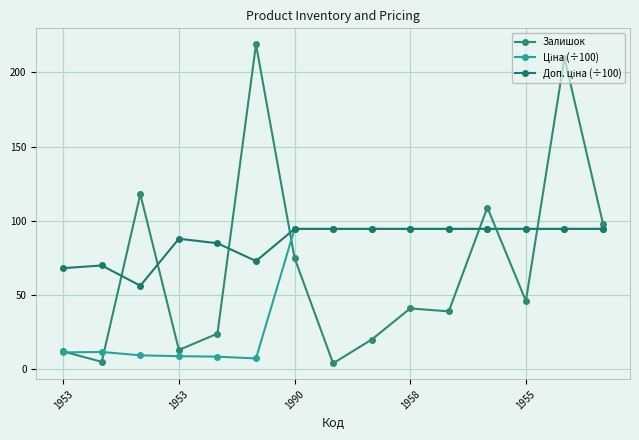

What is the average value of the Залишок series?

68.9